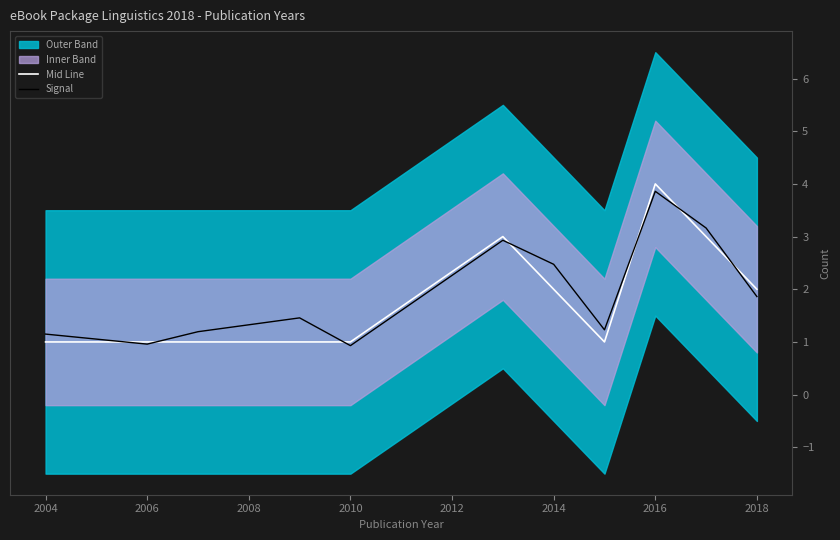

The value of Mid Line at 2004 is 1.4. True or false?

False